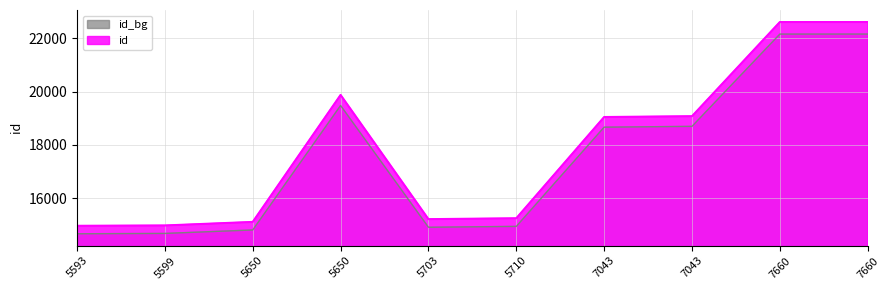

What is the average value?

17868